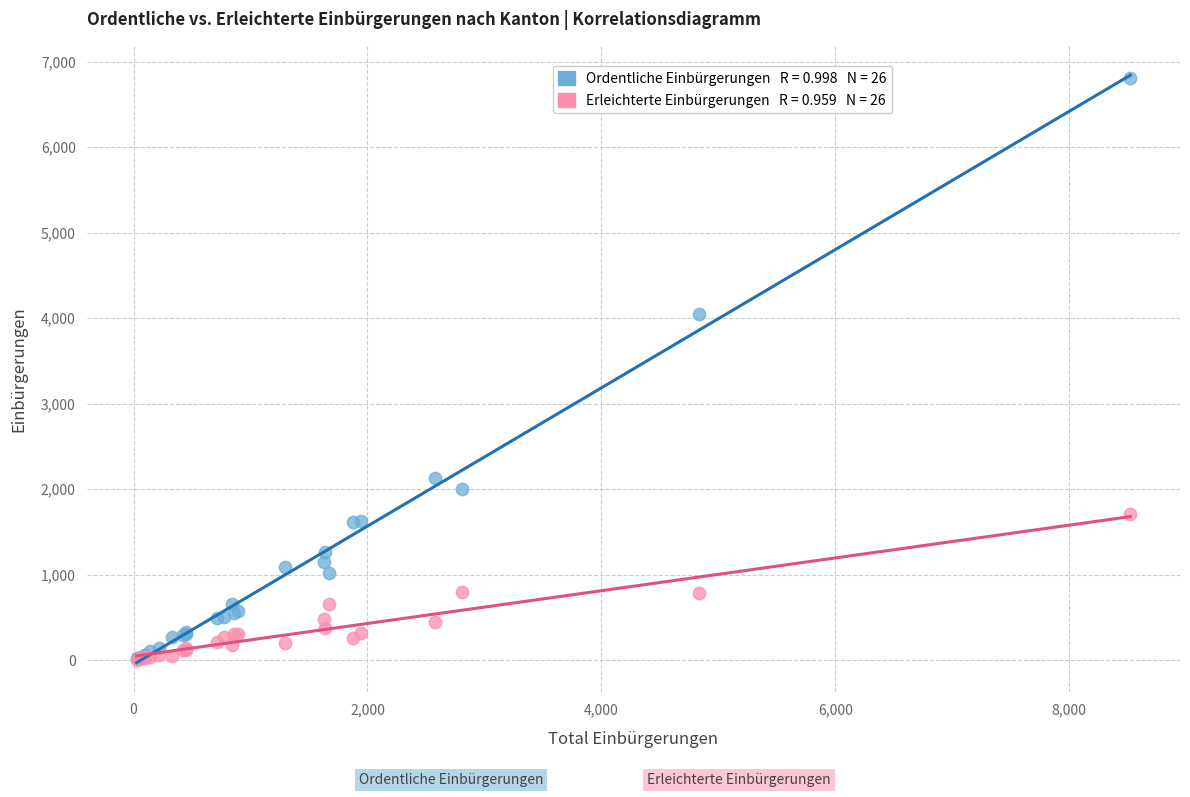

Across all series, what Y value is closest to 3404?

4054